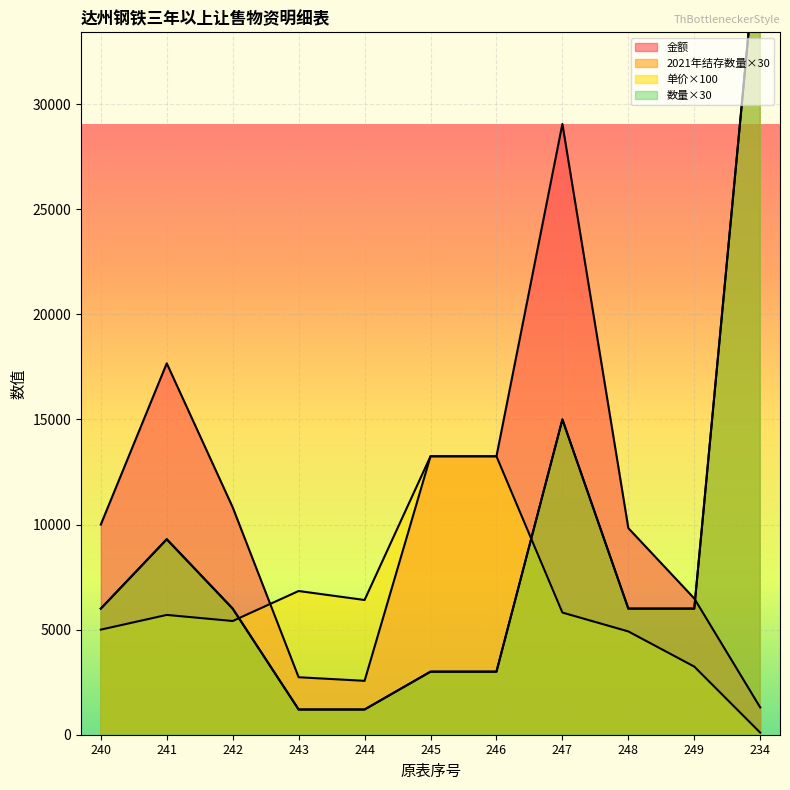

Read the 单价 value at 243.

6837.6